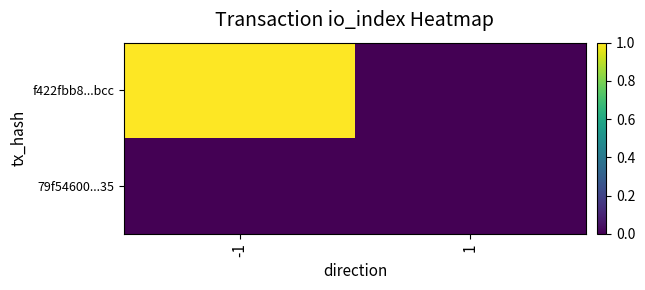

Which series changed the most between -1 and 1?

f422fbb8...bcc